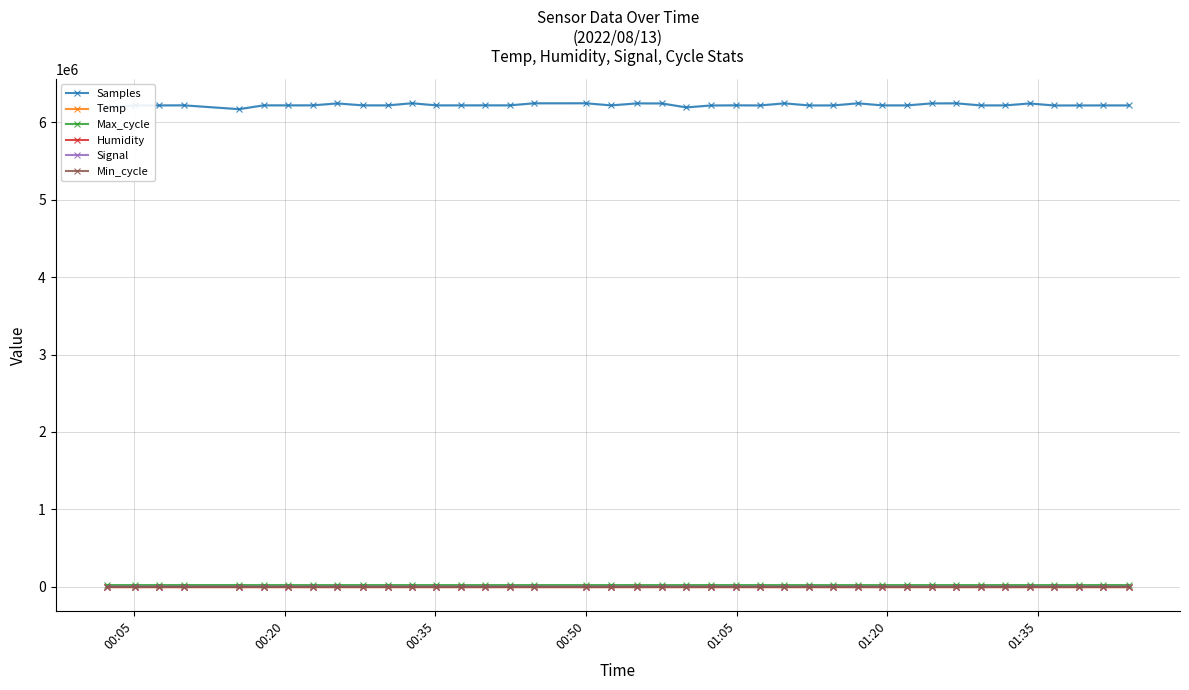

What is the minimum value for Samples?

6172254.0